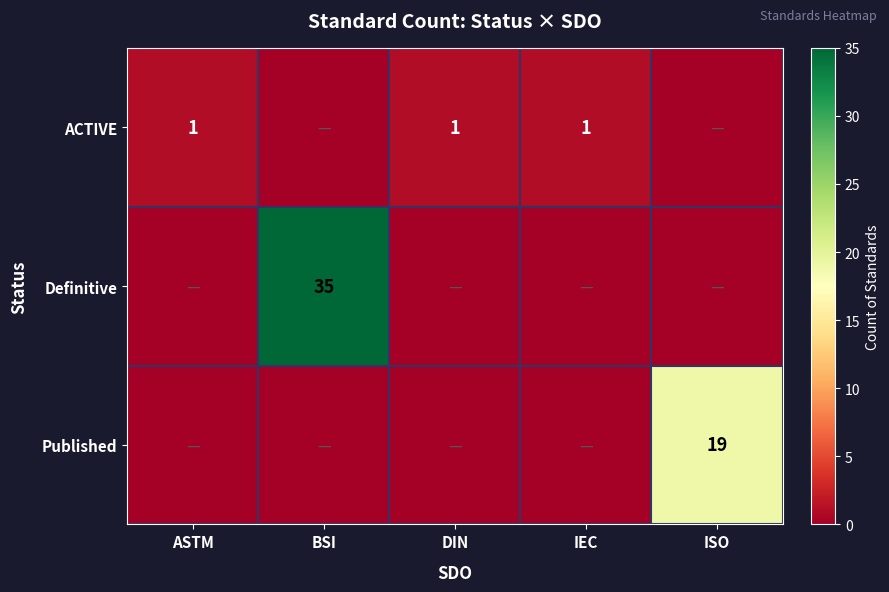

Is it true that ACTIVE equals 1 at IEC?

True